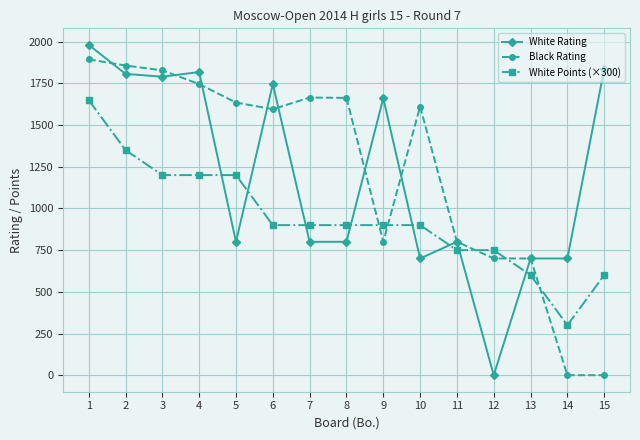

Rank the series at 8 from lowest to highest value.

White Rating, White Points (×300), Black Rating